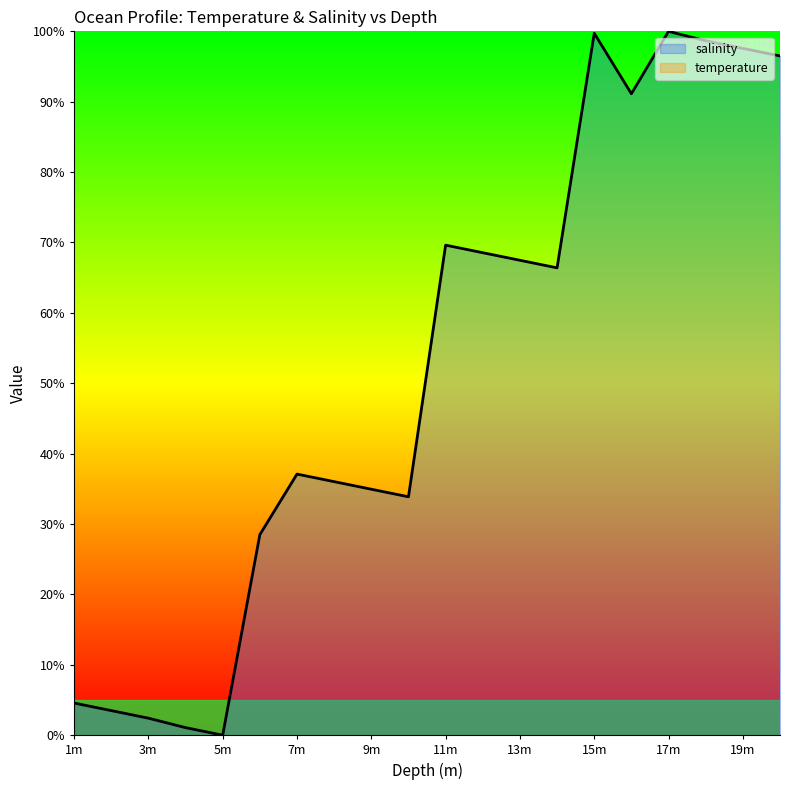

Count the number of values greater than 66.

10